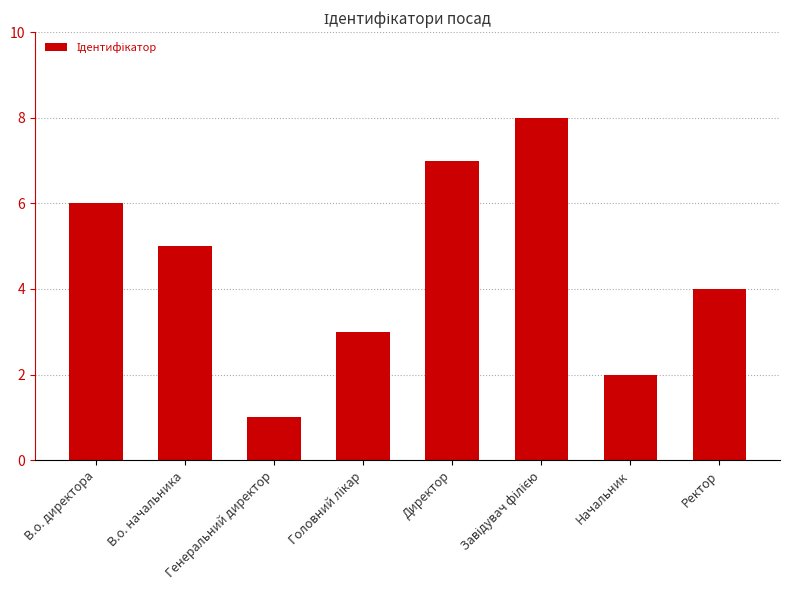

What is the ratio of the value at Директор to the value at В.о. начальника?

1.4